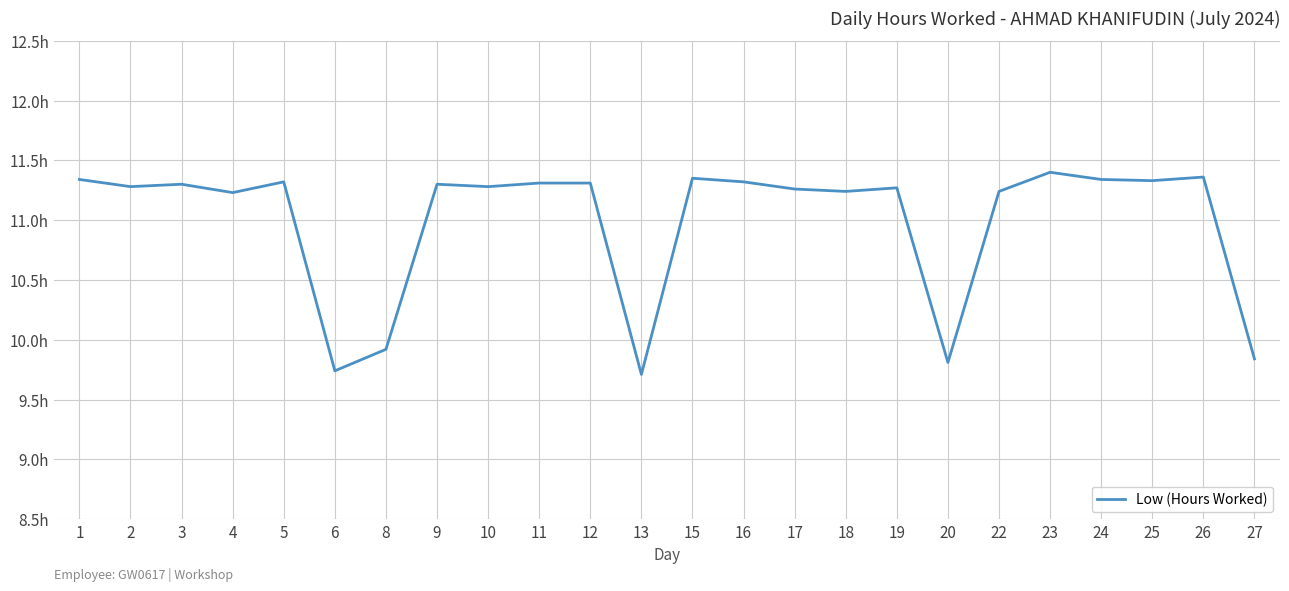

What is the sum of all values?

263.8